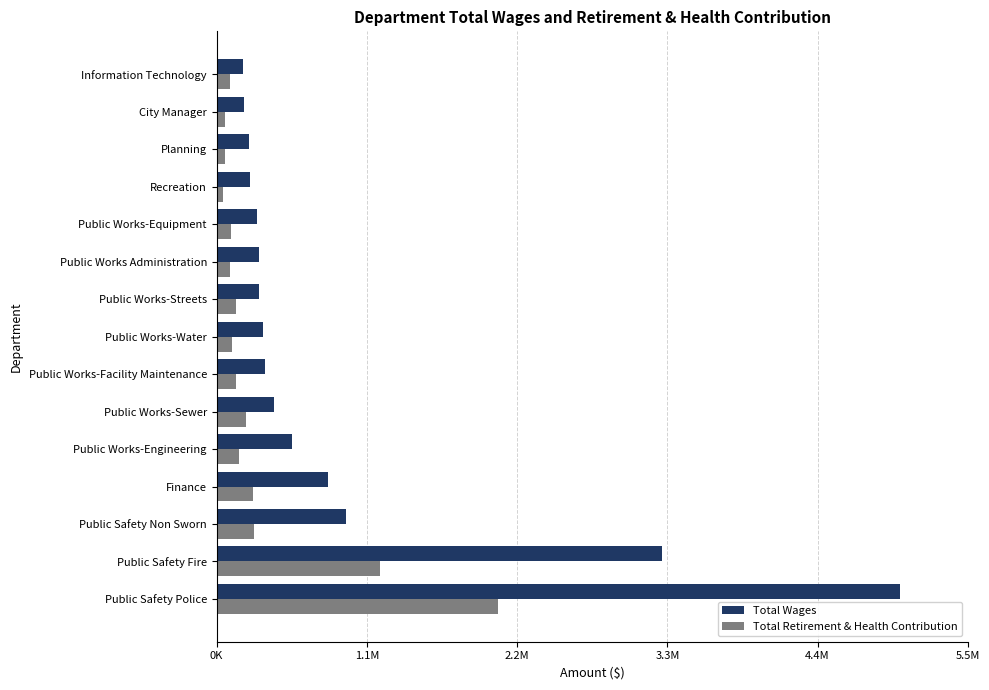

What is the average value of the Total Wages series?

898718